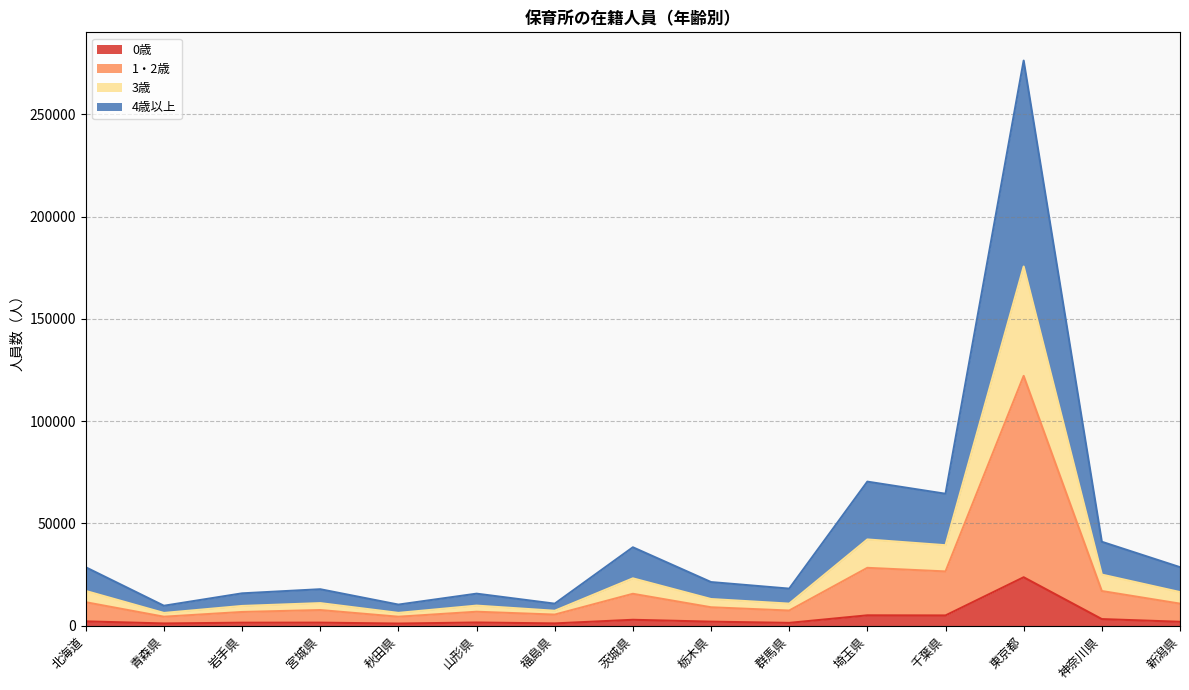

How many interior local valleys does the 1・2歳 series have?

5